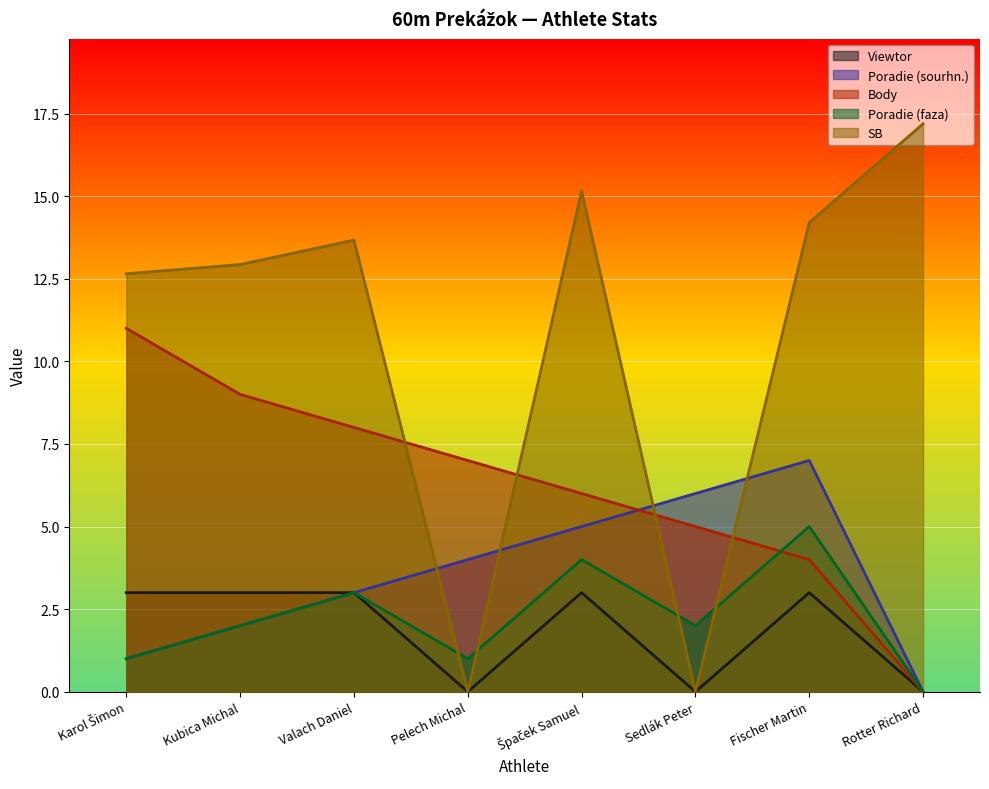

How many values in SB are above zero?

6